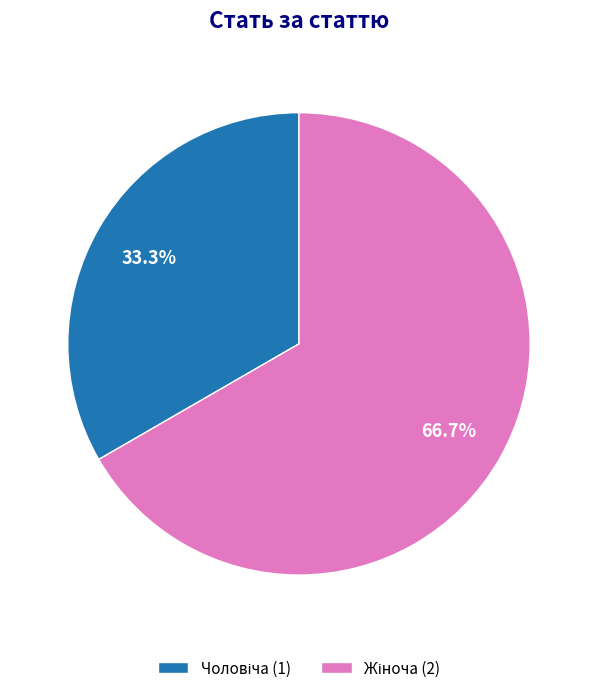

Does any single category account for the majority?

Yes